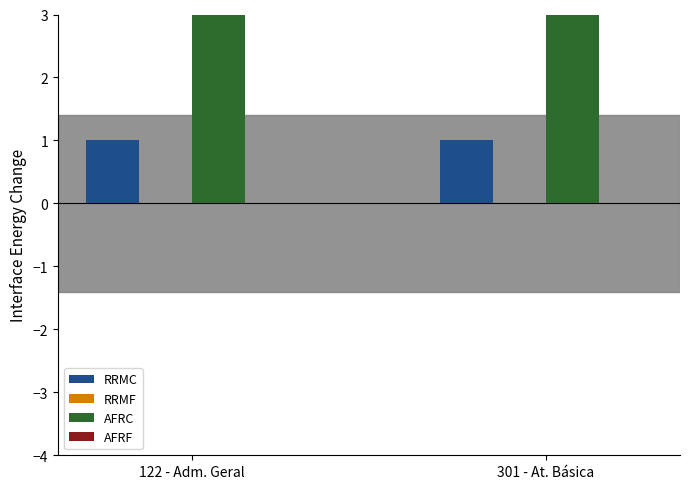

Which series has the largest total across all categories?

AFRC